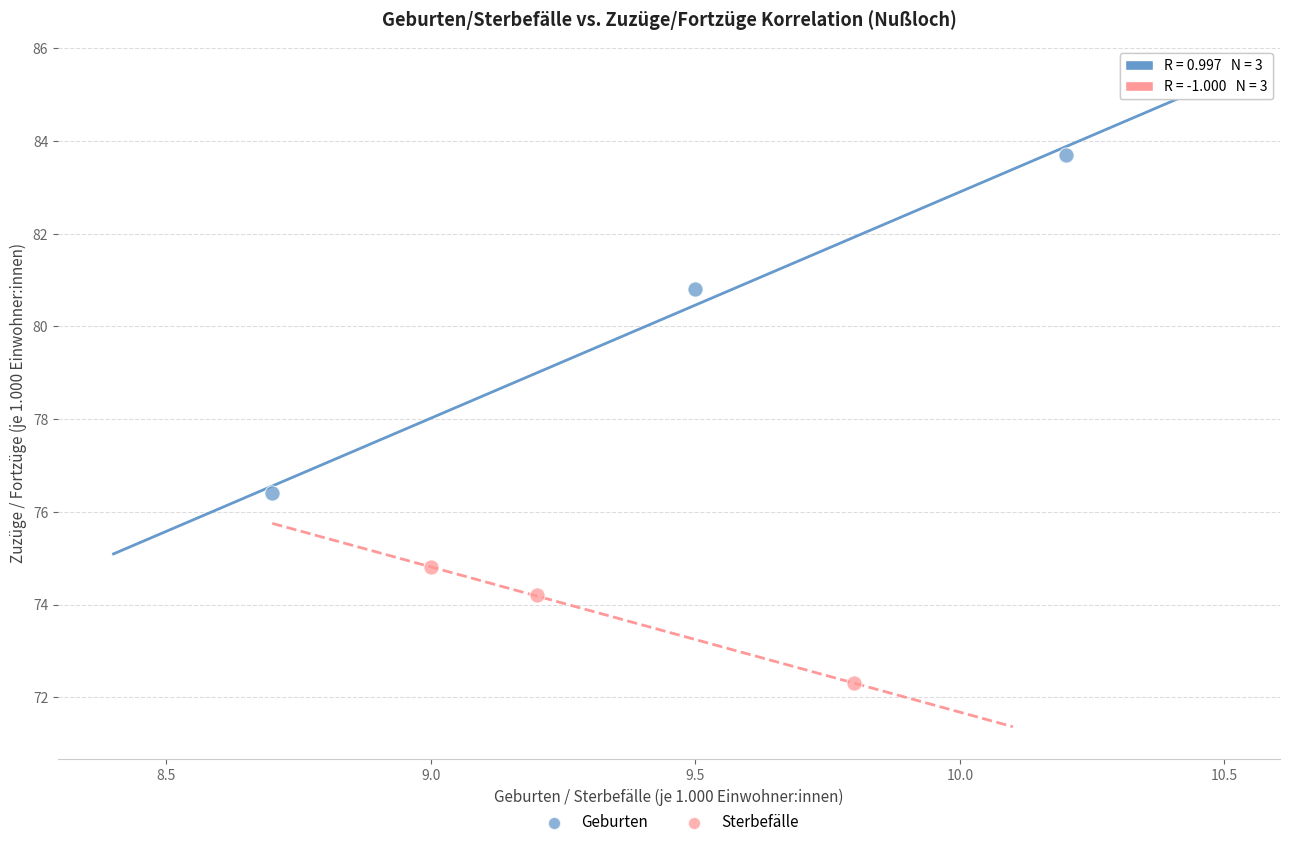

Which series reaches the maximum Y coordinate?

Geburten